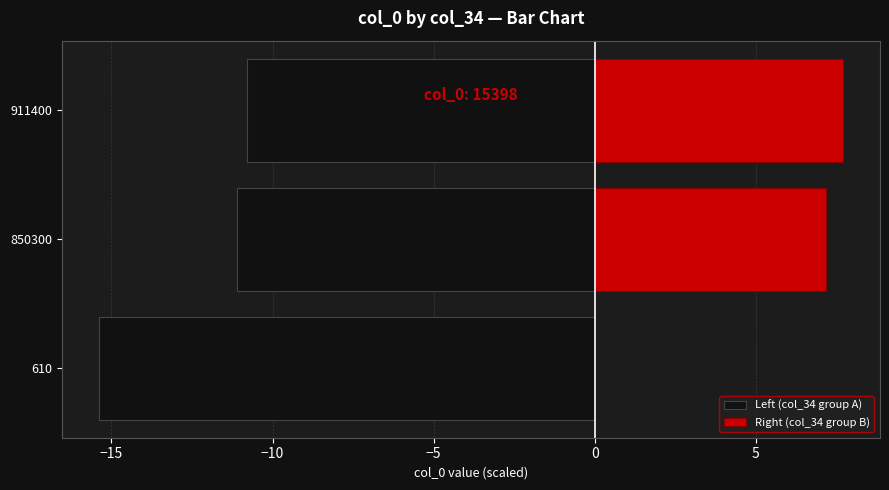

How many groups of bars are there?

3